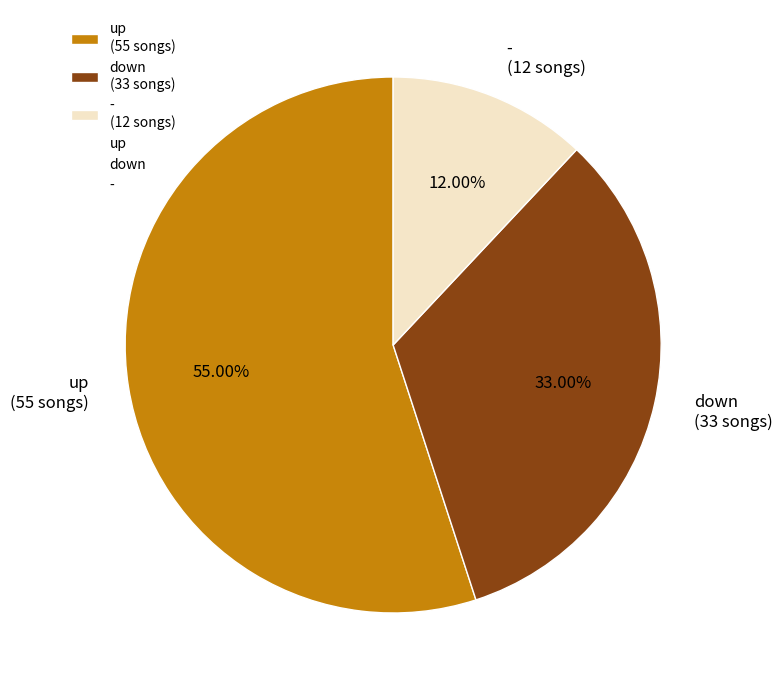

What is the majority slice?

up